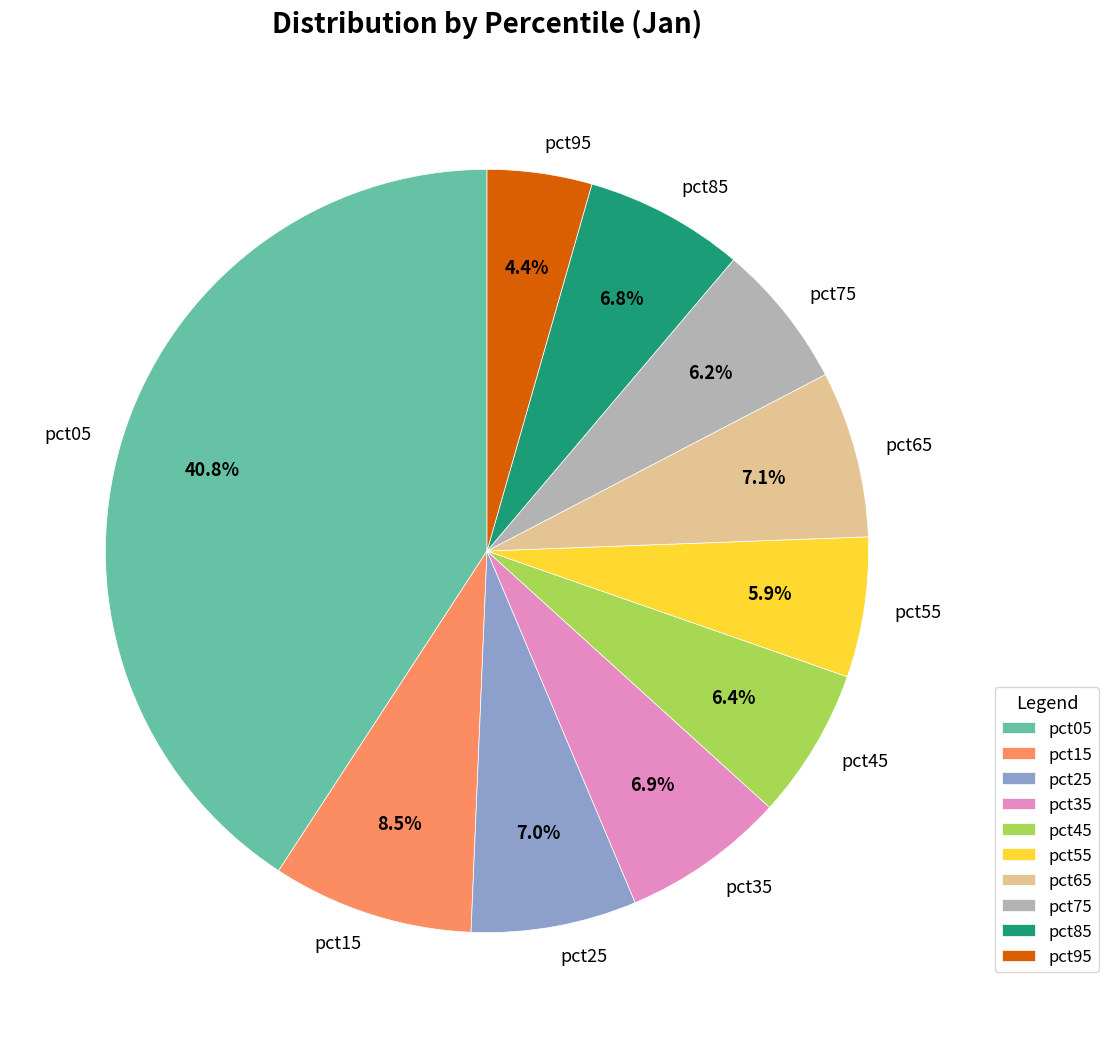

Which has a higher value, pct75 or pct85?

pct85